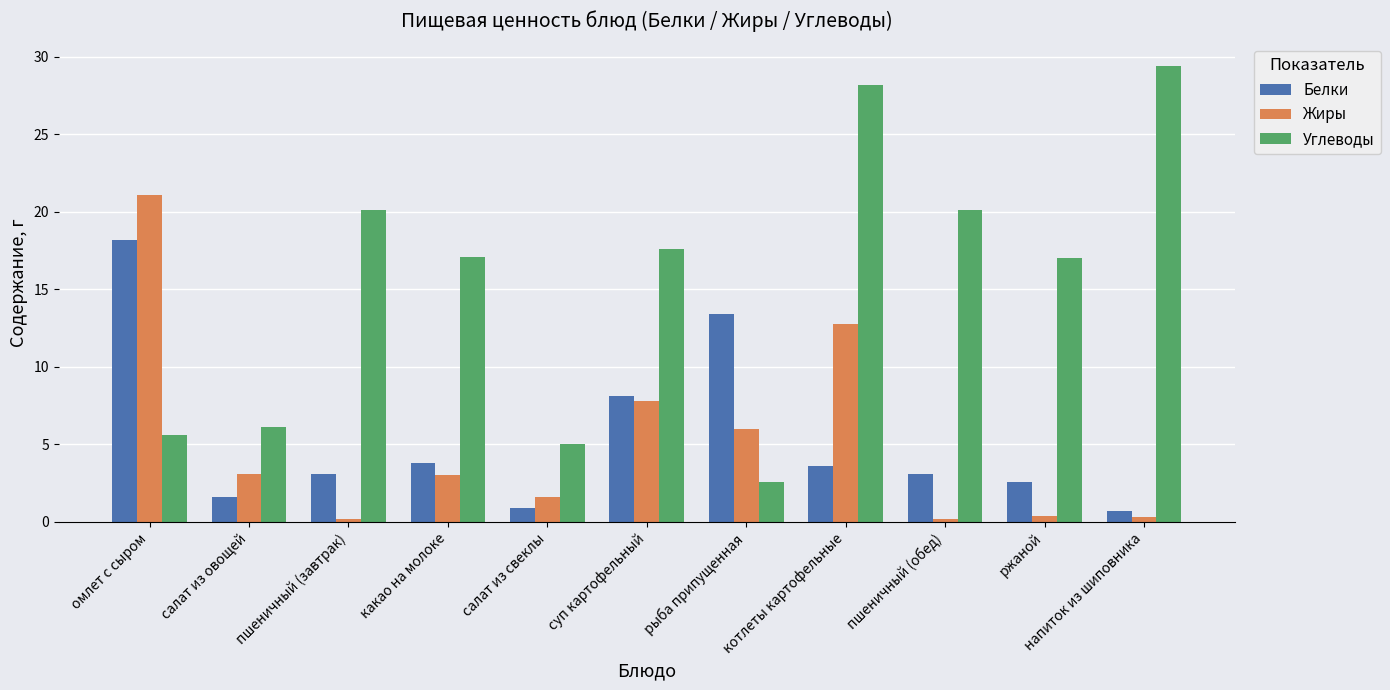

At which category does the chart reach its peak across all series?

напиток из шиповника